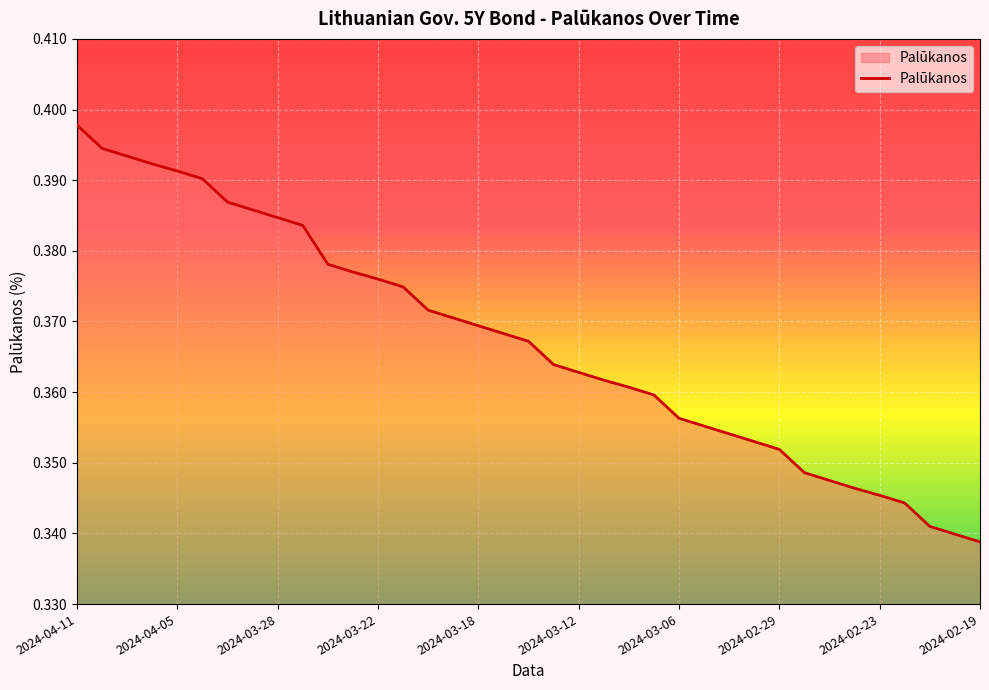

List the labels in order of value, smallest first.

2024-02-19, 2024-02-20, 2024-02-21, 2024-02-22, 2024-02-23, 2024-02-26, 2024-02-27, 2024-02-28, 2024-02-29, 2024-03-01, 2024-03-04, 2024-03-05, 2024-03-06, 2024-03-07, 2024-03-08, 2024-03-11, 2024-03-12, 2024-03-13, 2024-03-14, 2024-03-15, 2024-03-18, 2024-03-19, 2024-03-20, 2024-03-21, 2024-03-22, 2024-03-25, 2024-03-26, 2024-03-27, 2024-03-28, 2024-04-02, 2024-04-03, 2024-04-04, 2024-04-05, 2024-04-08, 2024-04-09, 2024-04-10, 2024-04-11